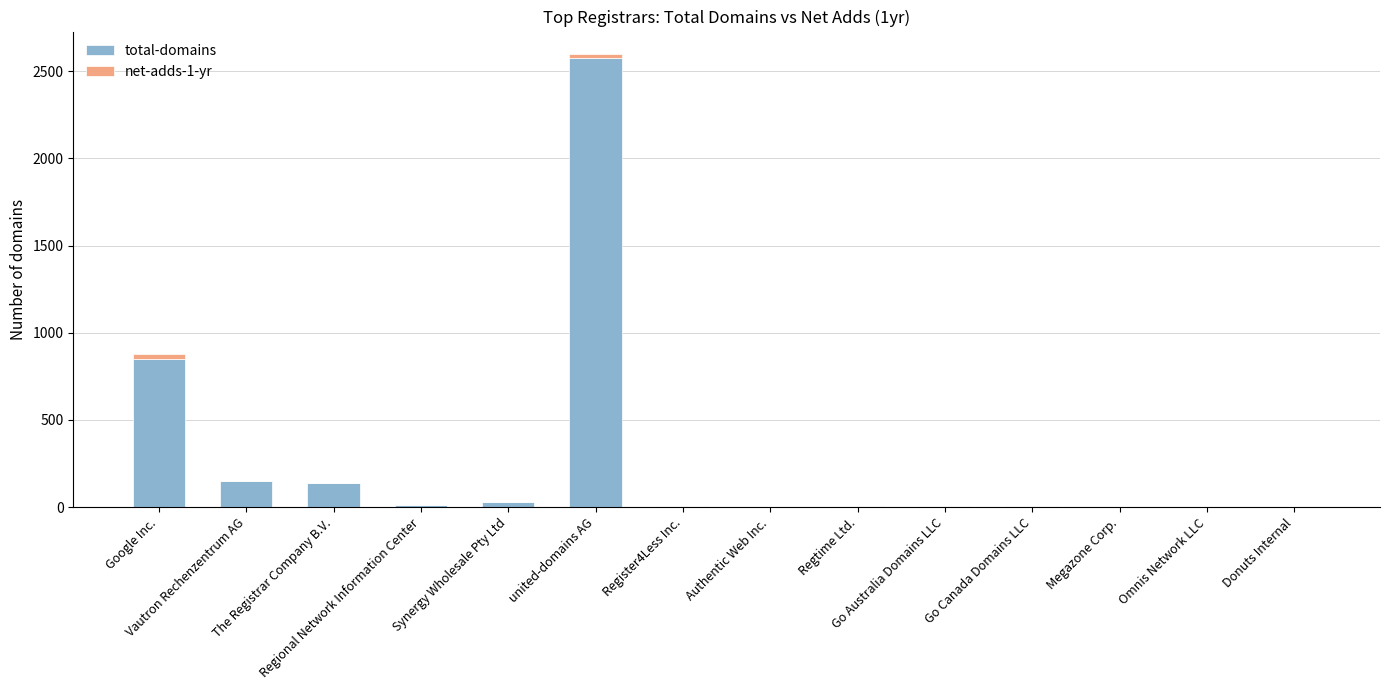

What is the sum of the net-adds-1-yr values at united-domains AG and Vautron Rechenzentrum AG?

26